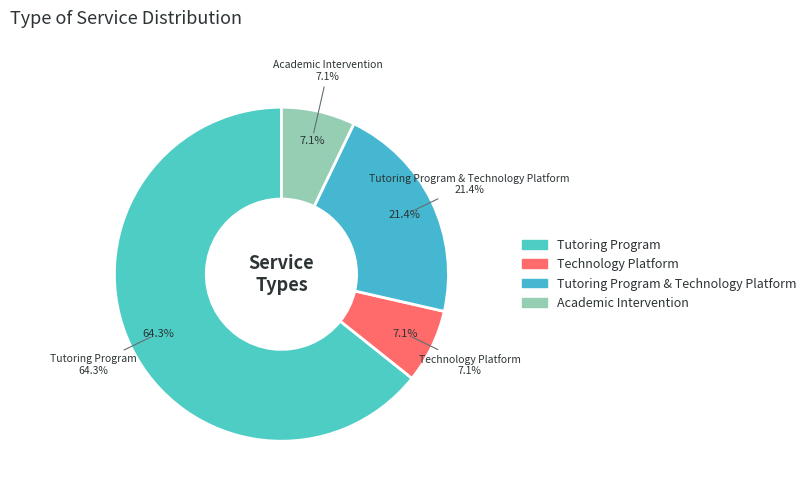

What is the majority slice?

Tutoring Program